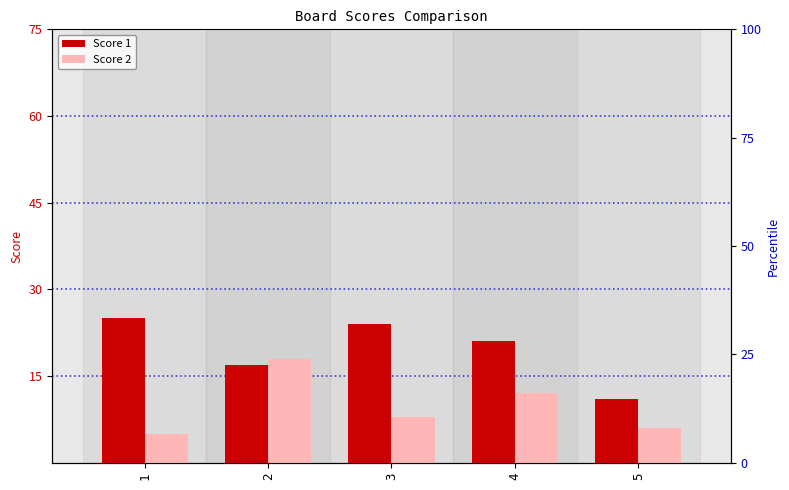

How many data points does each series have?

5